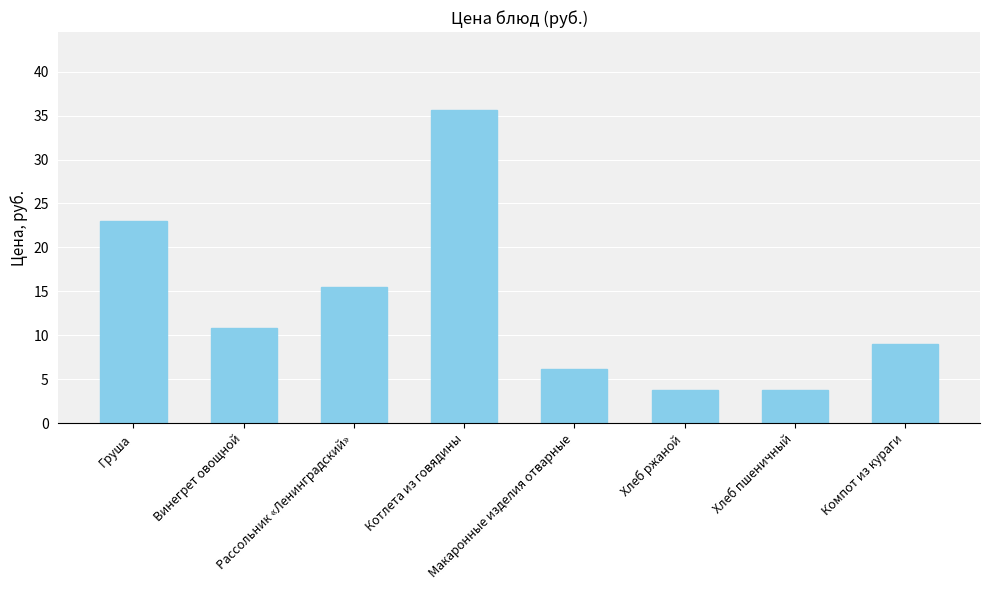

What is the difference between the values at Рассольник «Ленинградский» and Винегрет овощной?

4.7